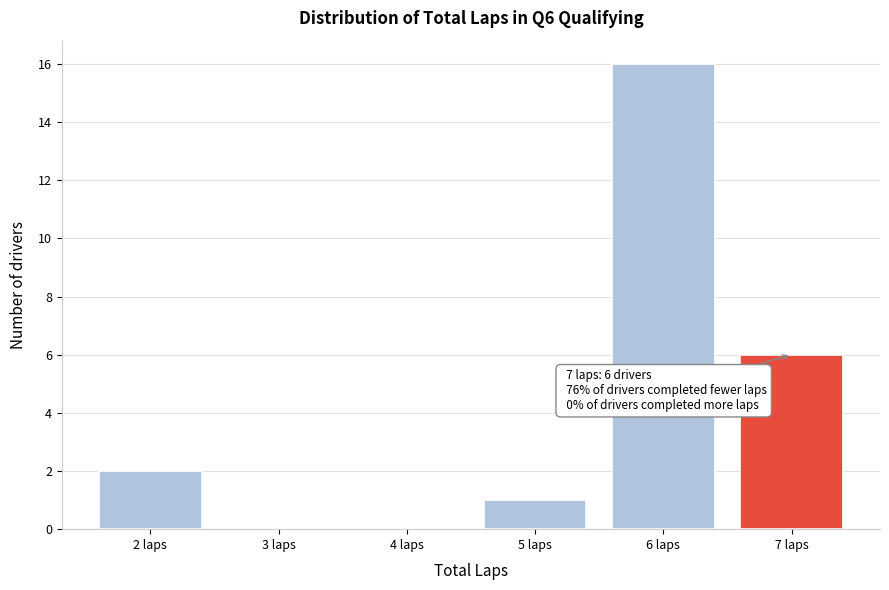

Over which range of the x-axis is the bar tallest?

5.5 to 6.5